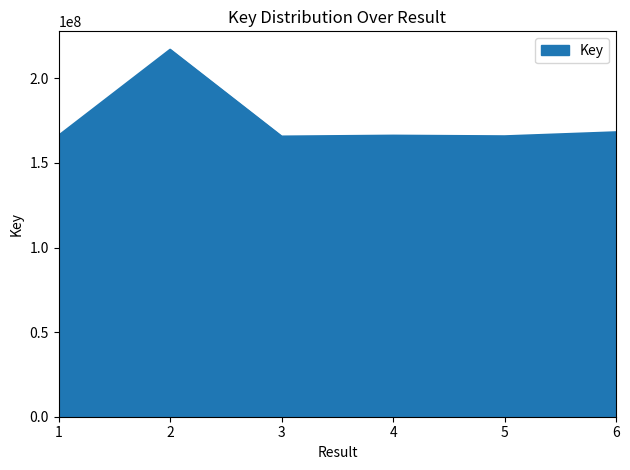

Approximately how many times larger is the value at 6 compared to 5?

1.0